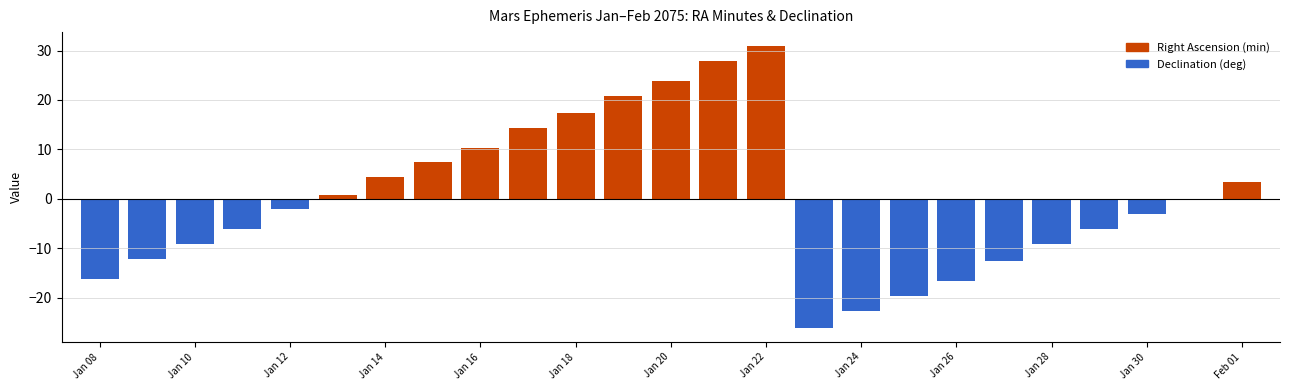

What is the greatest value displayed?

30.9